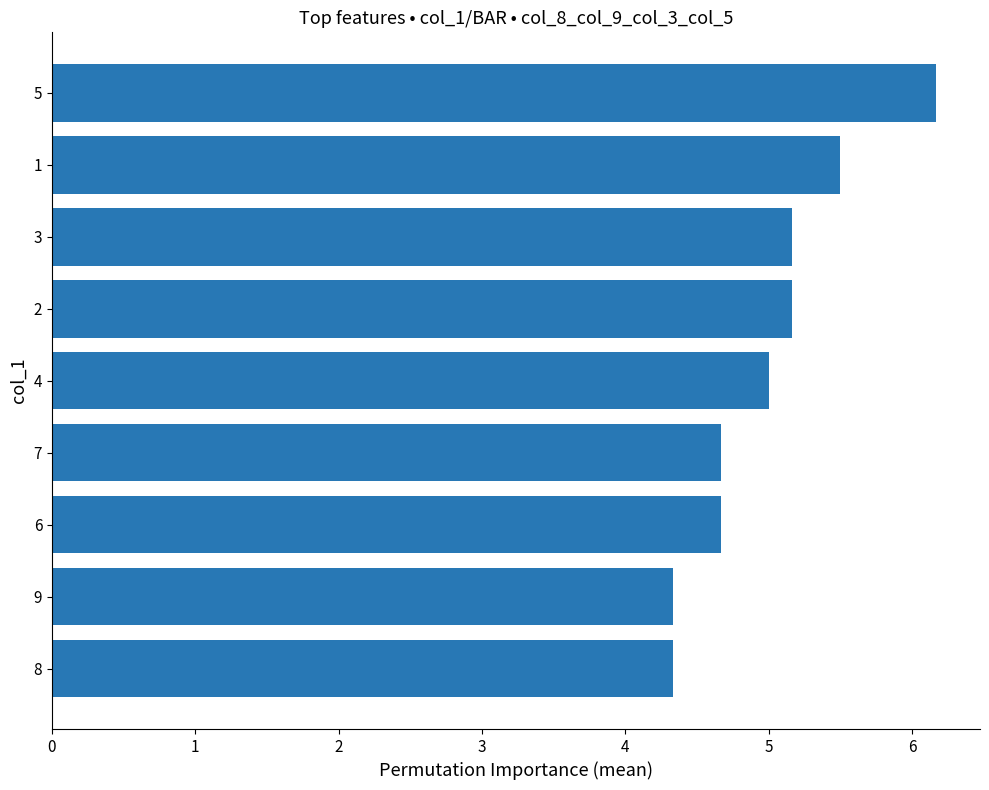

True or false: the data shows 1.2 at 8.

False